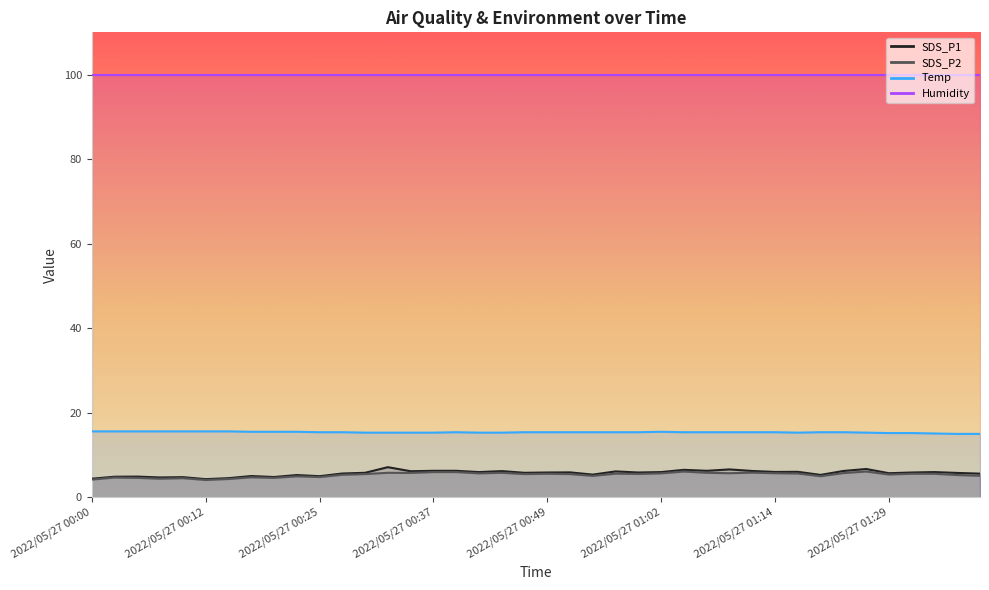

What is the difference between the second highest and minimum values in the Temp series?

0.6